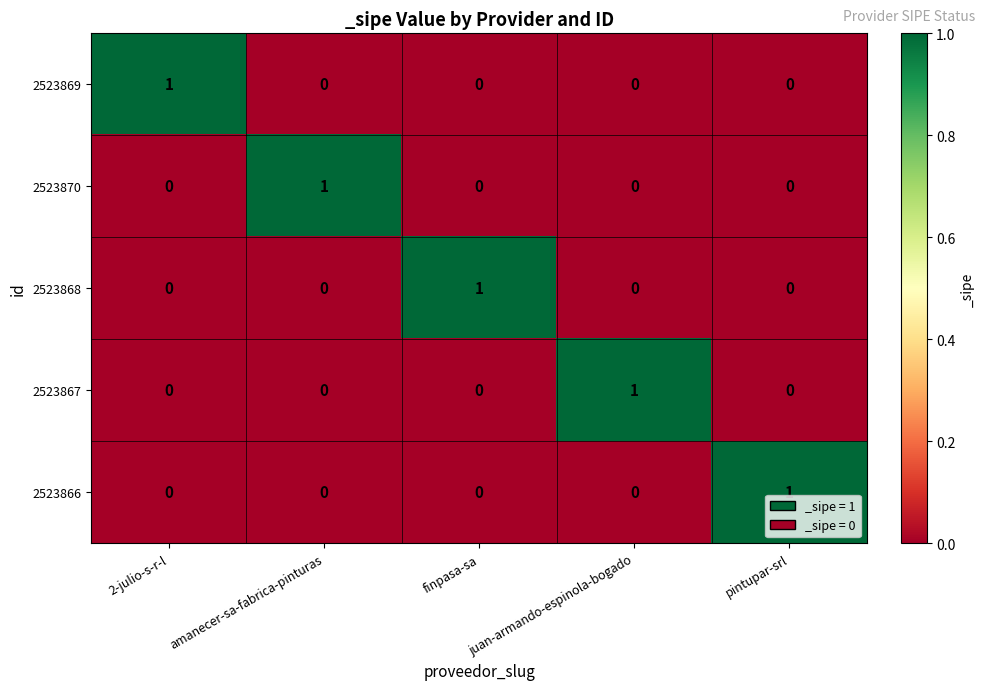

Is it true that 2523866 equals 0 at amanecer-sa-fabrica-pinturas?

True